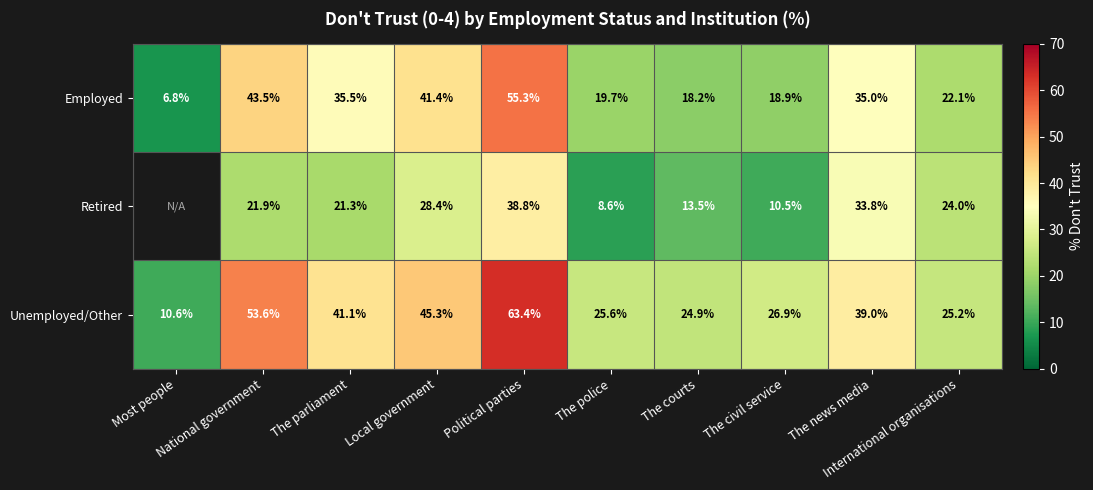

True or false: Retired has a value of 28.4 at Local government.

True